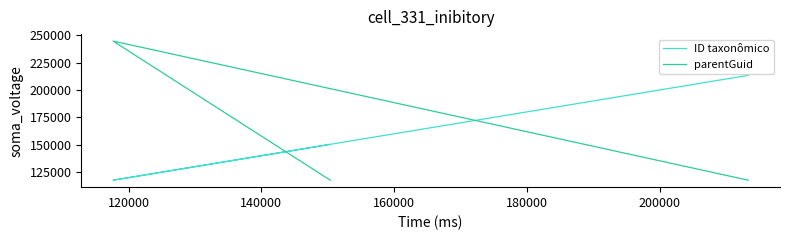

True or false: ID taxonômico has a value of 166246 at 120000.

False